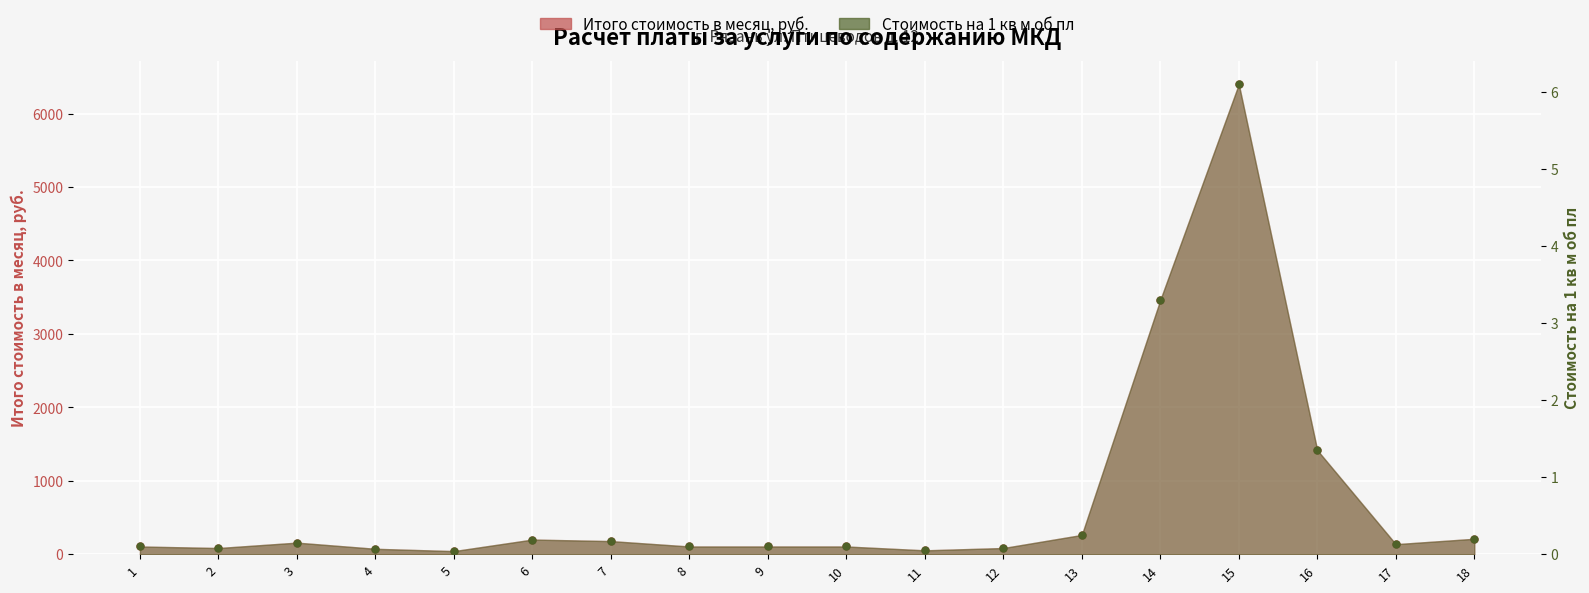

Between 15 and 17, which is larger?

15